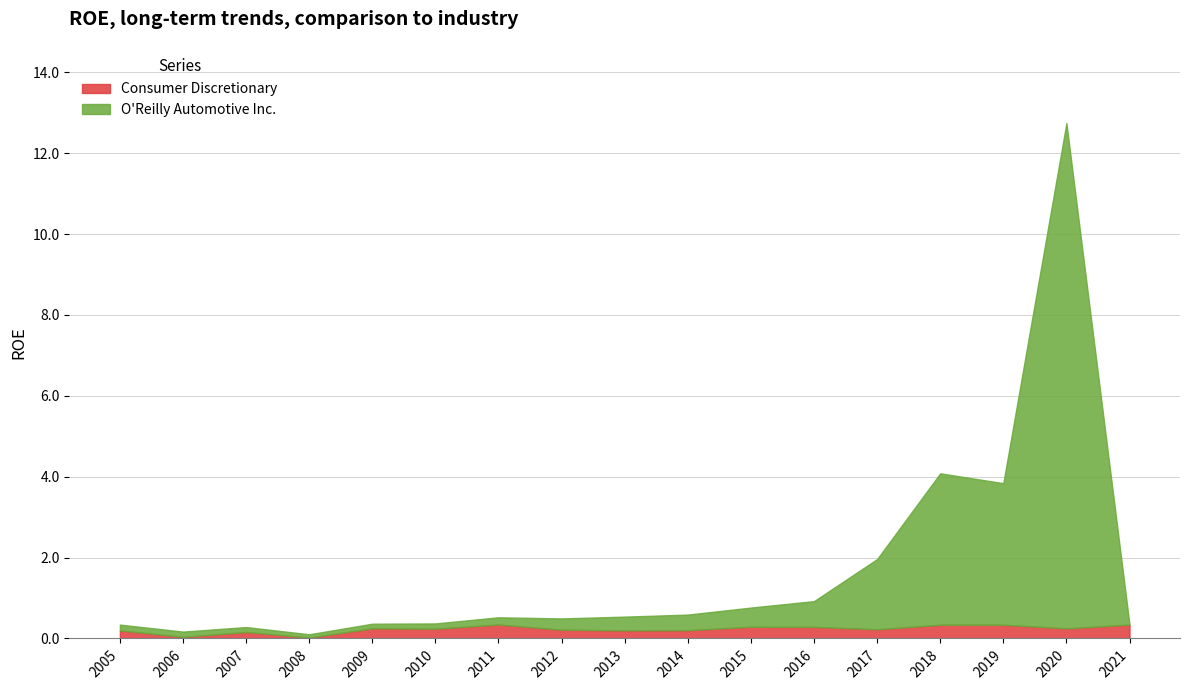

At how many categories does at least one series exceed 11?

1